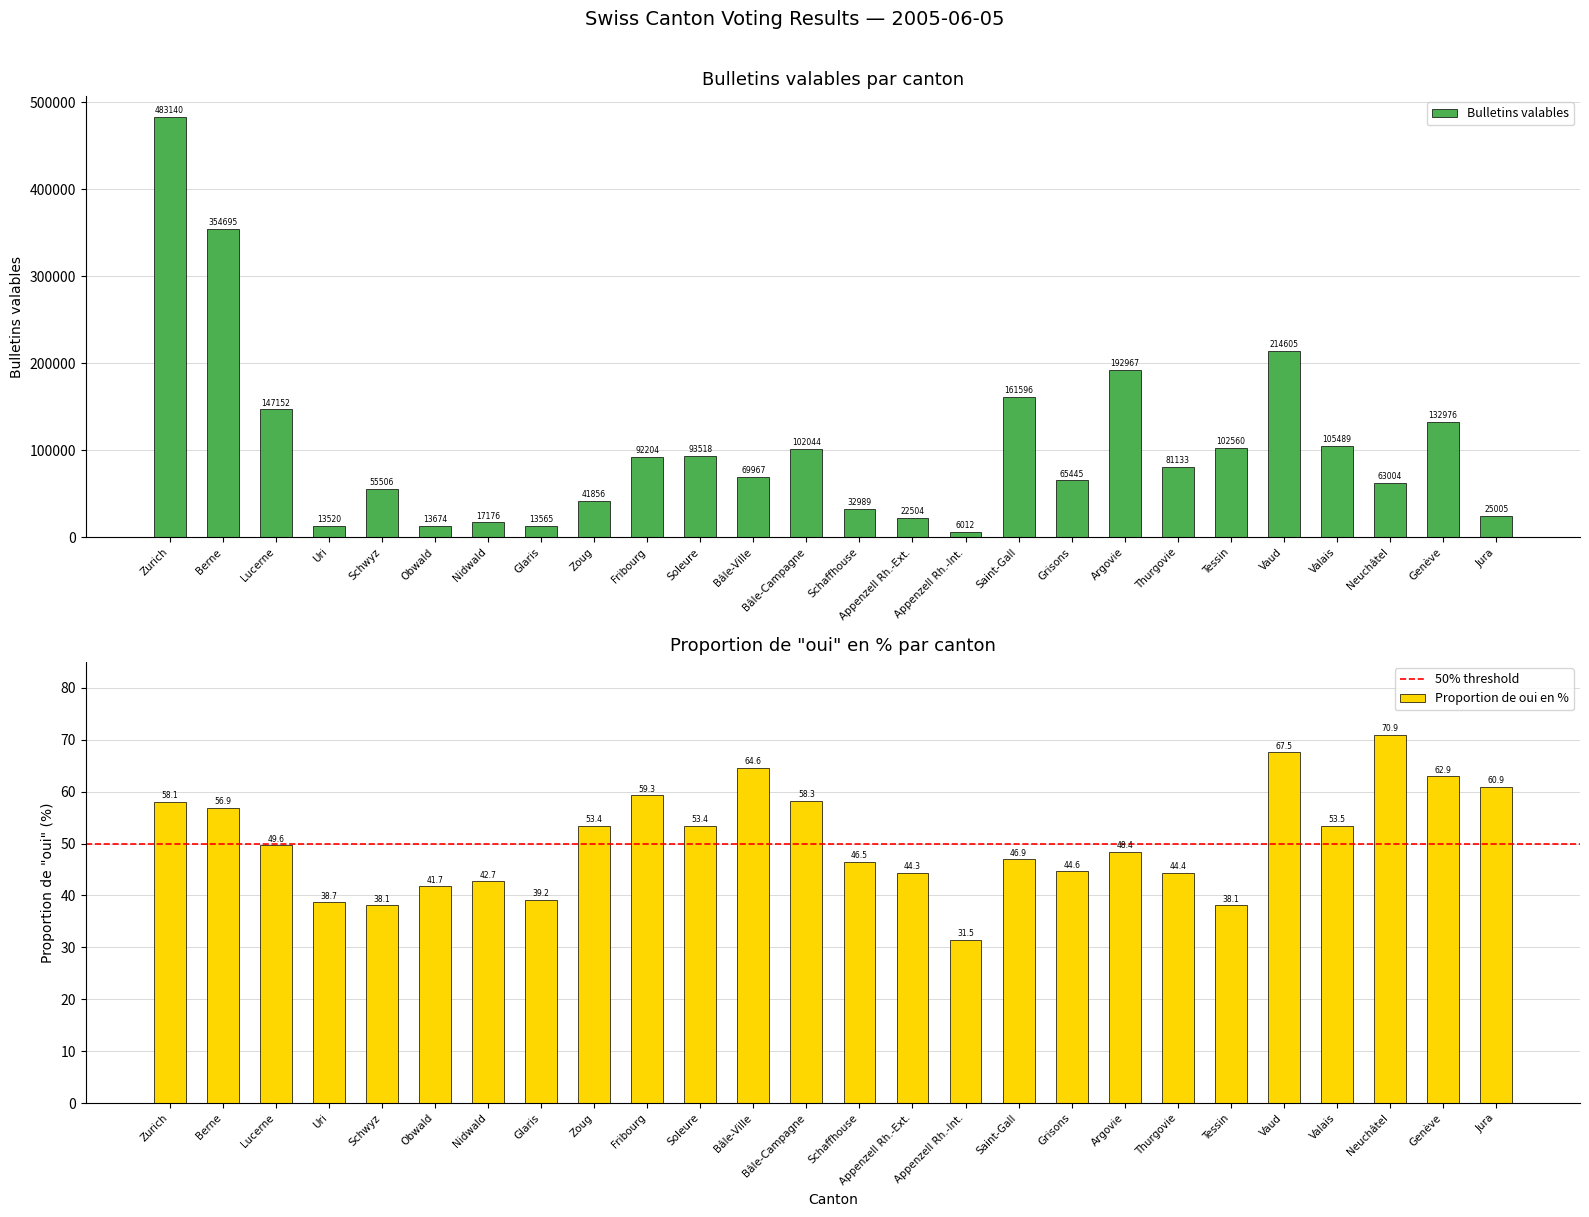

Reading left to right, transcribe all the data shown in this chart.

Bulletins valables: Zurich=483140.0	Berne=354695.0	Lucerne=147152.0	Uri=13520.0	Schwyz=55506.0	Obwald=13674.0	Nidwald=17176.0	Glaris=13565.0	Zoug=41856.0	Fribourg=92204.0	Soleure=93518.0	Bâle-Ville=69967.0	Bâle-Campagne=102044.0	Schaffhouse=32989.0	Appenzell Rh.-Ext.=22504.0	Appenzell Rh.-Int.=6012.0	Saint-Gall=161596.0	Grisons=65445.0	Argovie=192967.0	Thurgovie=81133.0	Tessin=102560.0	Vaud=214605.0	Valais=105489.0	Neuchâtel=63004.0	Genève=132976.0	Jura=25005.0
Proportion de oui en %: Zurich=58.1	Berne=56.9	Lucerne=49.6	Uri=38.7	Schwyz=38.1	Obwald=41.7	Nidwald=42.7	Glaris=39.2	Zoug=53.4	Fribourg=59.3	Soleure=53.4	Bâle-Ville=64.6	Bâle-Campagne=58.3	Schaffhouse=46.5	Appenzell Rh.-Ext.=44.3	Appenzell Rh.-Int.=31.5	Saint-Gall=46.9	Grisons=44.6	Argovie=48.4	Thurgovie=44.4	Tessin=38.1	Vaud=67.5	Valais=53.5	Neuchâtel=70.9	Genève=62.9	Jura=60.9